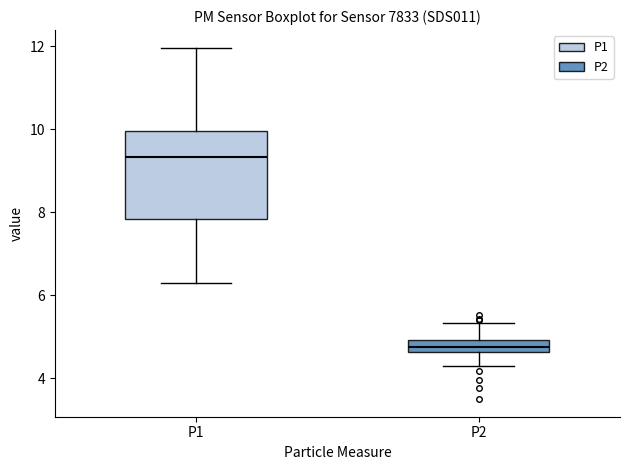

Where does the median line of the box for P1 sit on the y-axis? The values are not printed on the chart, so give them approximately, as read against the axis.

9.4